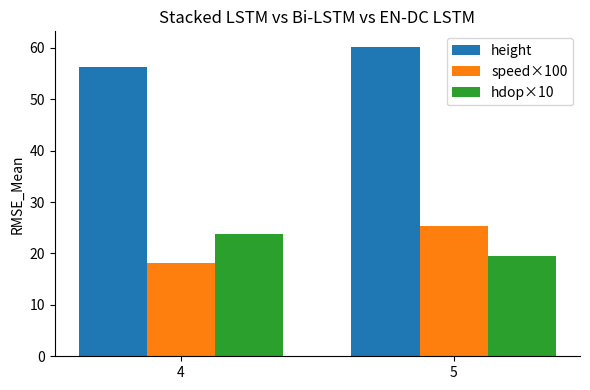

Rank the categories by height value from lowest to highest.

4, 5